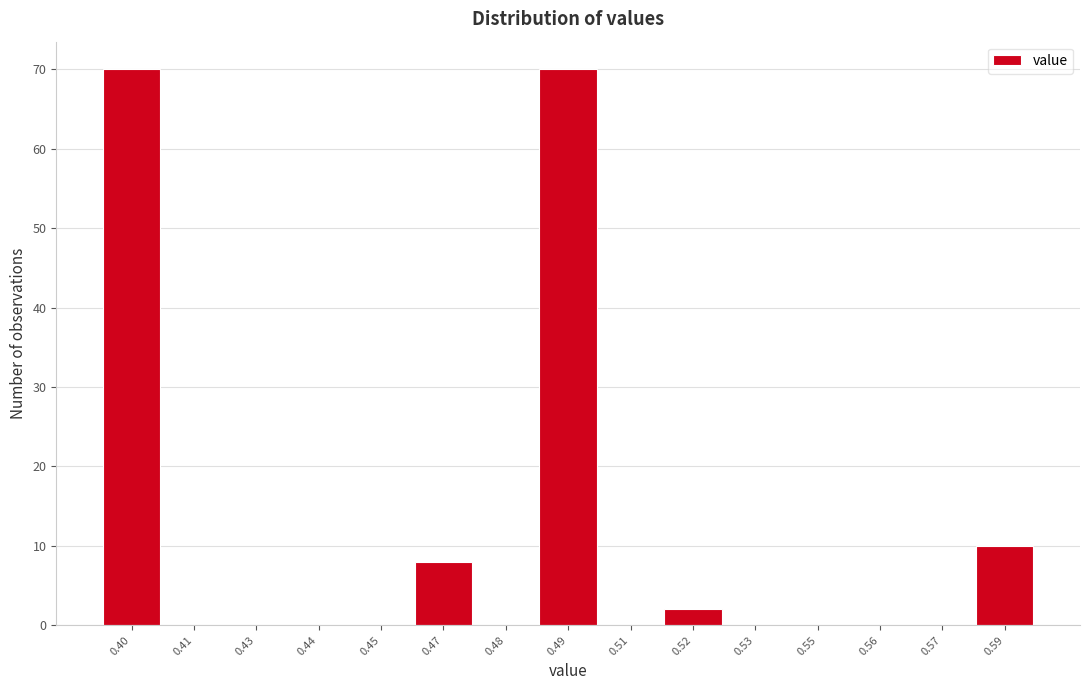

Reading left to right, extract all data points from this chart.

0.40=70	0.41=0	0.43=0	0.44=0	0.45=0	0.47=8	0.48=0	0.49=70	0.51=0	0.52=2	0.53=0	0.55=0	0.56=0	0.57=0	0.59=10